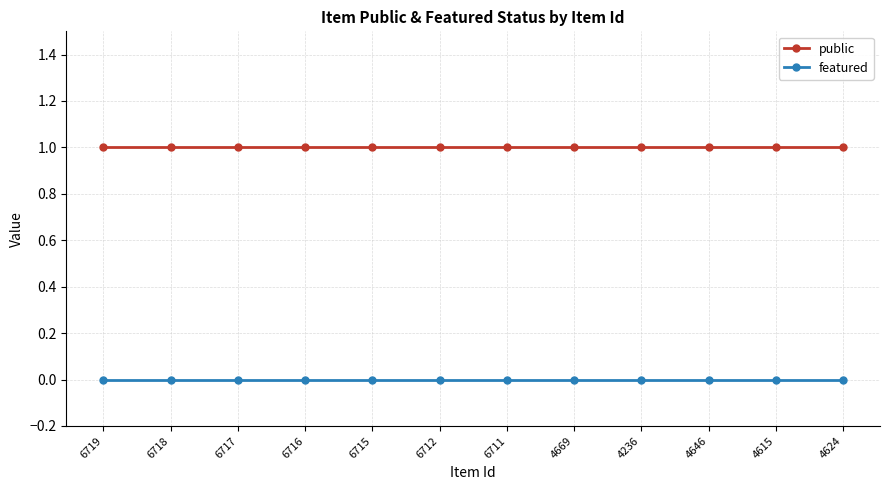

The value of public at 6711 is 2. True or false?

False